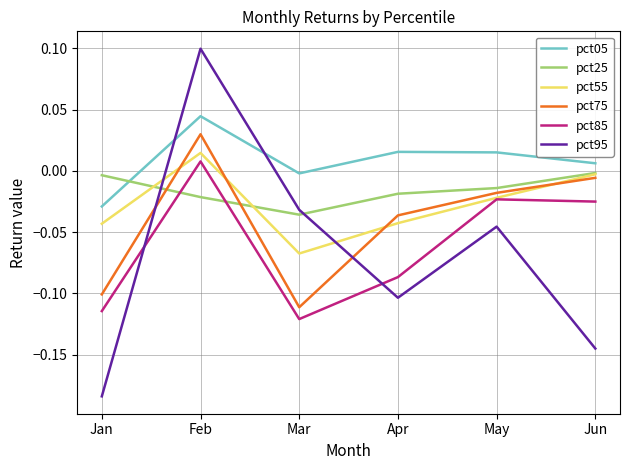

The pct85 series shows -0.0 at Jan. True or false?

False